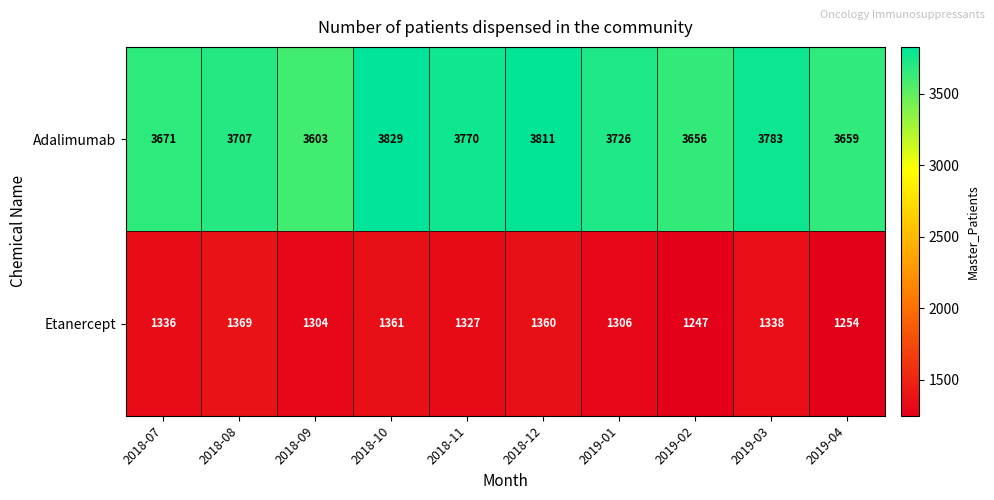

Reading left to right, extract all data points from this chart.

Adalimumab: 3671	3707	3603	3829	3770	3811	3726	3656	3783	3659
Etanercept: 1336	1369	1304	1361	1327	1360	1306	1247	1338	1254